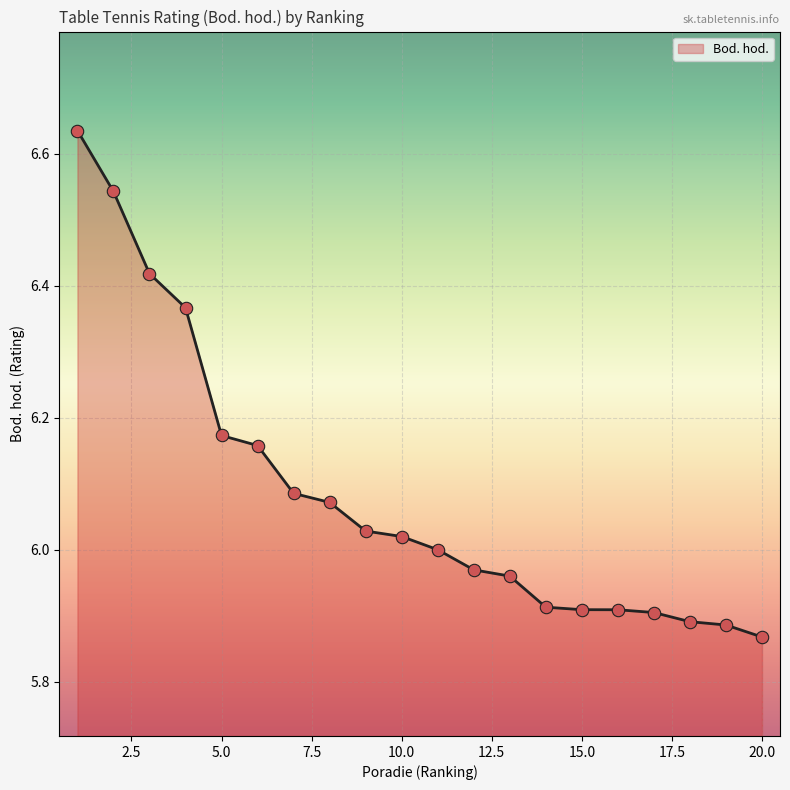

What is the difference between the maximum and minimum values?

0.8